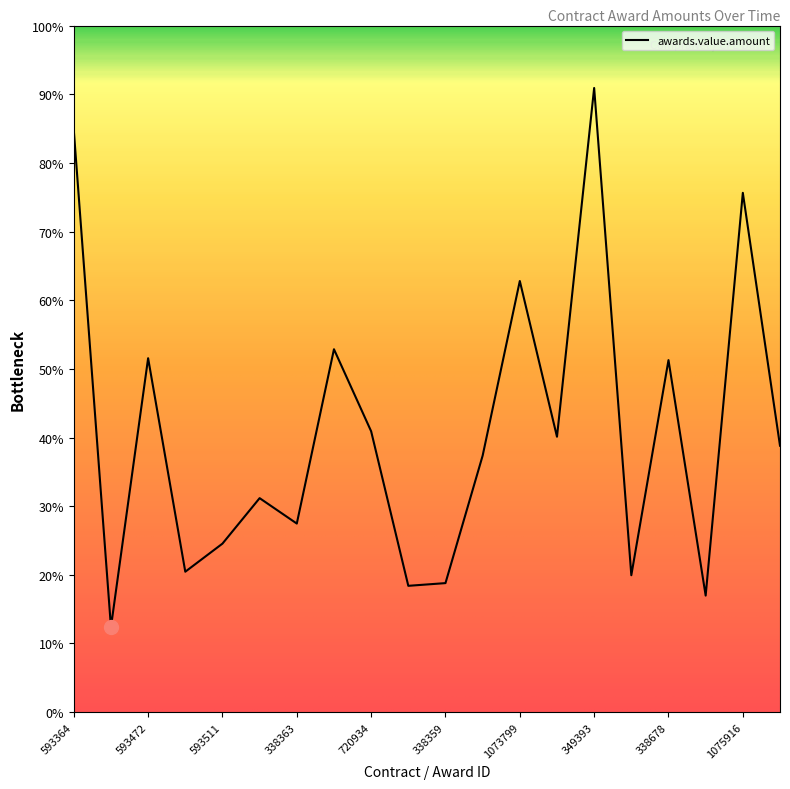

Is this an area chart (filled region under the line)?

No